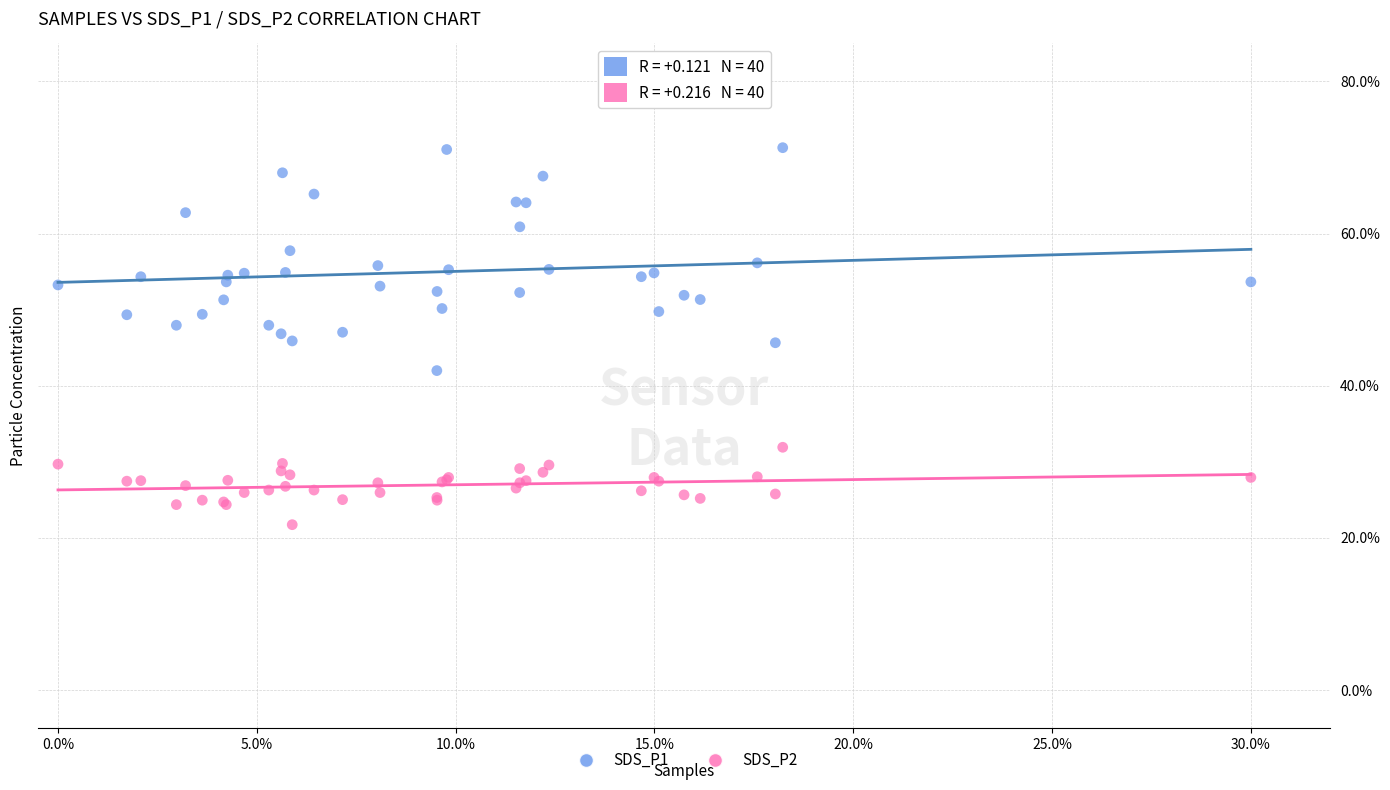

Which series contains the highest Y value?

SDS_P1